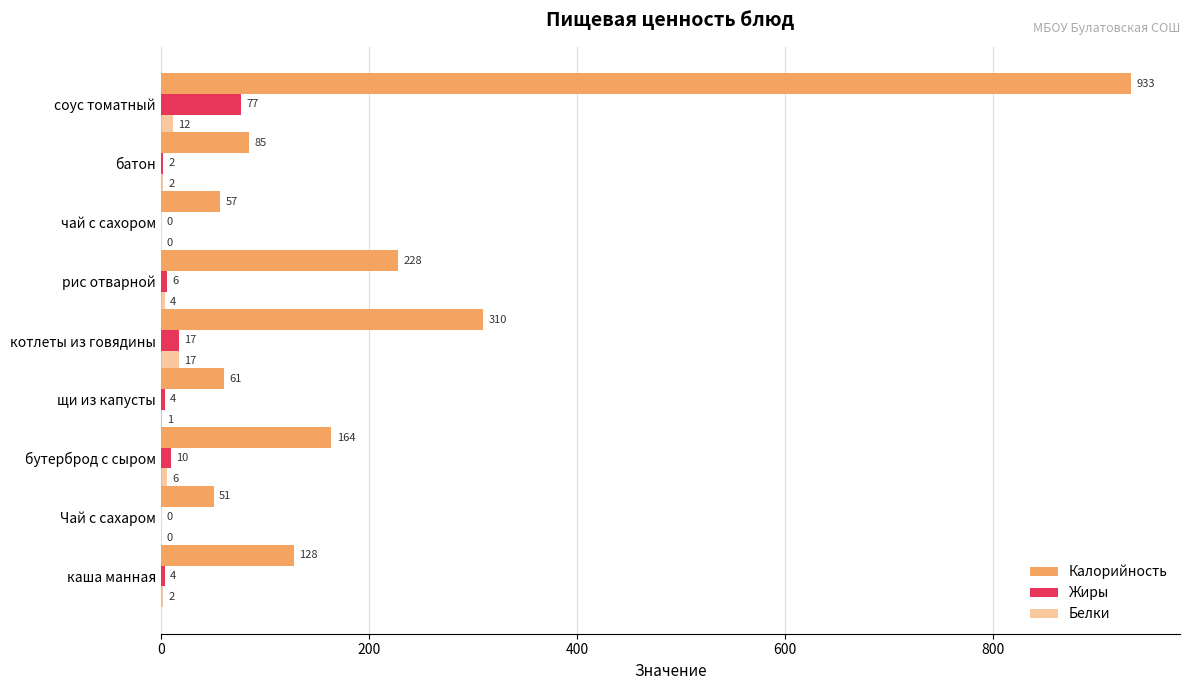

Count the number of categories in the chart.

9